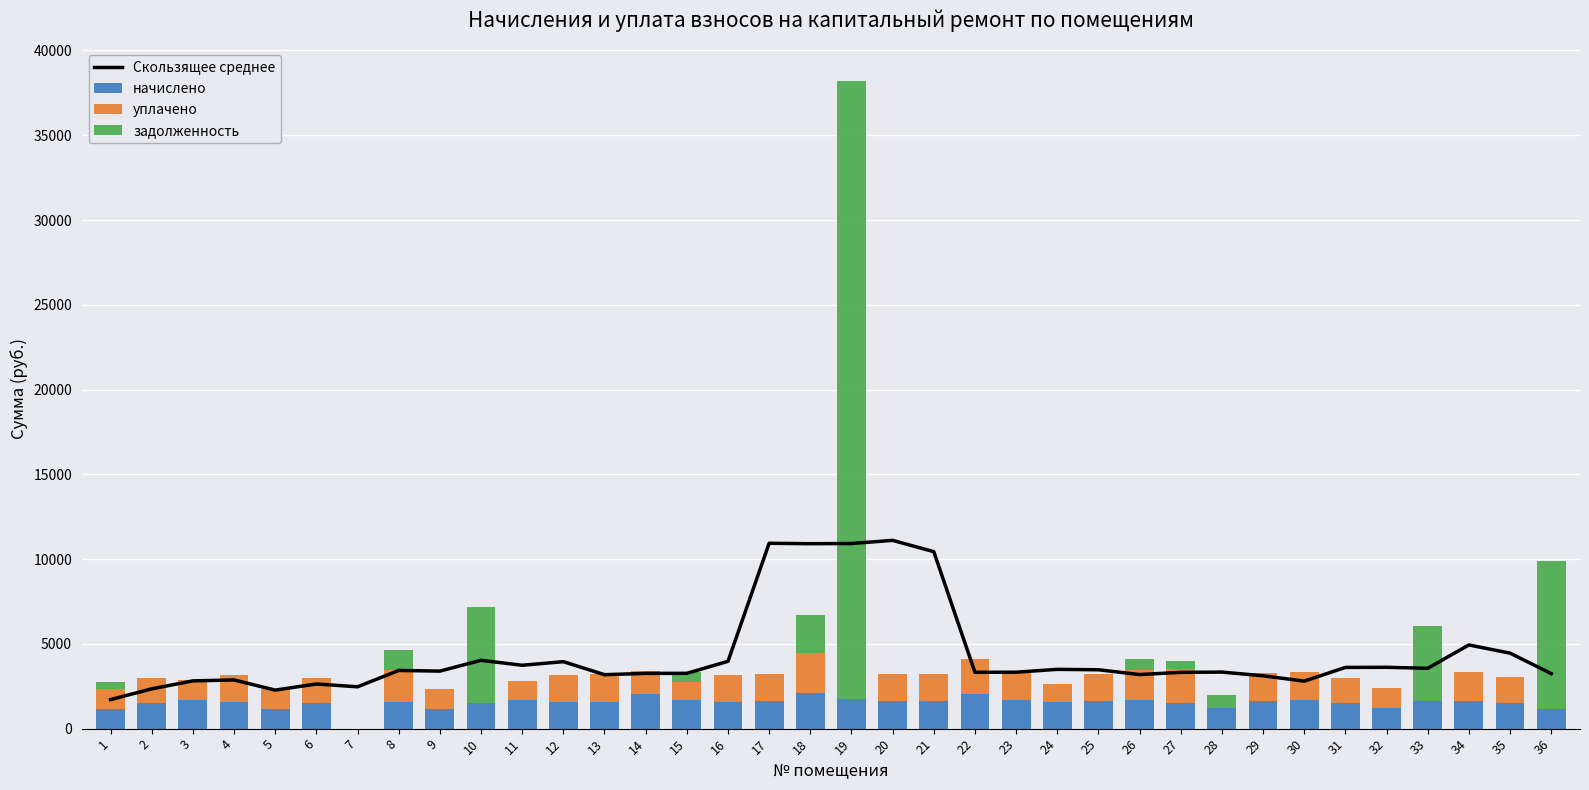

The уплачено series shows 353.7 at 24. True or false?

False